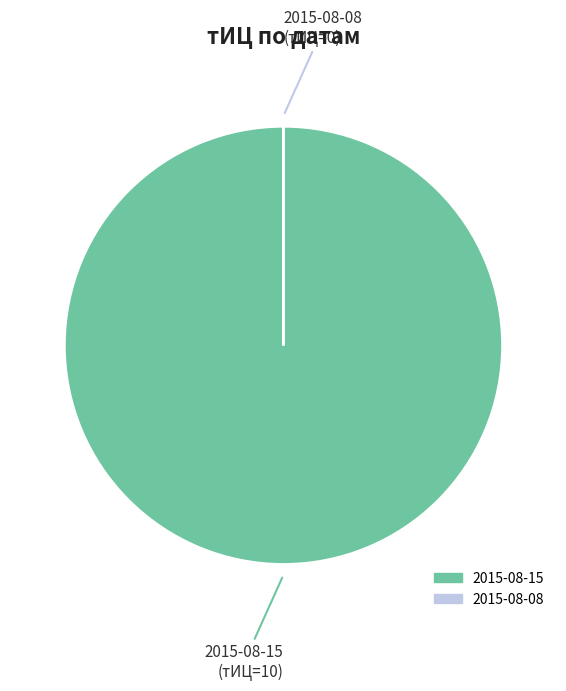

Does any single category account for the majority?

Yes